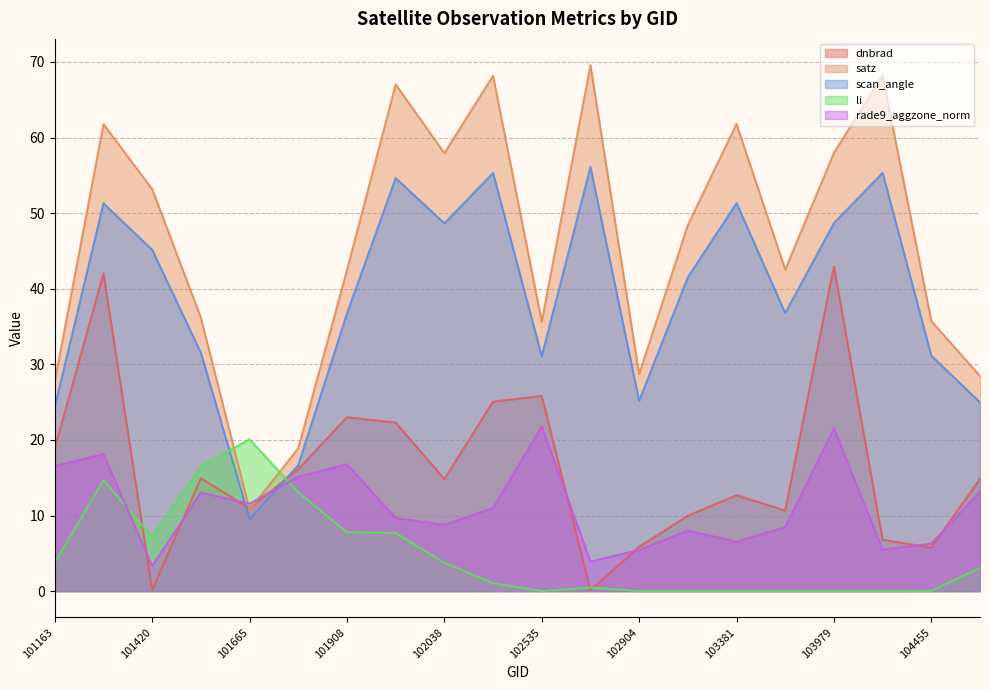

What is the average value of the rade9_aggzone_norm series?

11.2